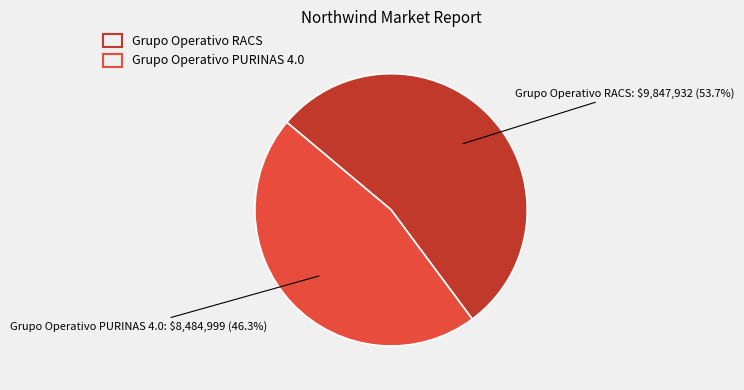

How much of the chart is everything except Grupo Operativo PURINAS 4.0?

53.7%